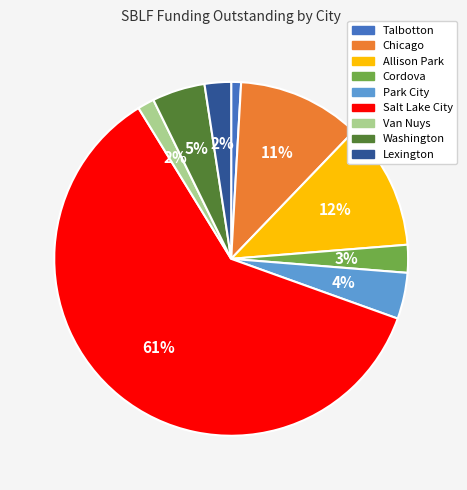

To the nearest percent, what is the average slice percentage?

11%